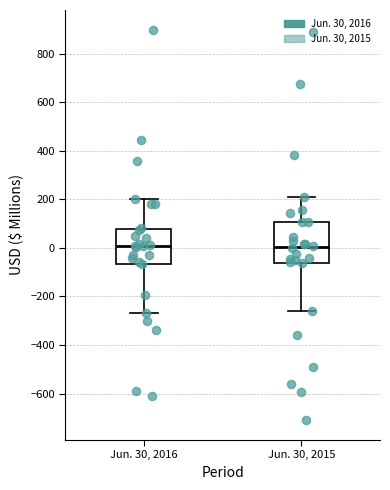

Comparing the boxes themselves (not the whiskers), which one is the tallest?

Jun. 30, 2015